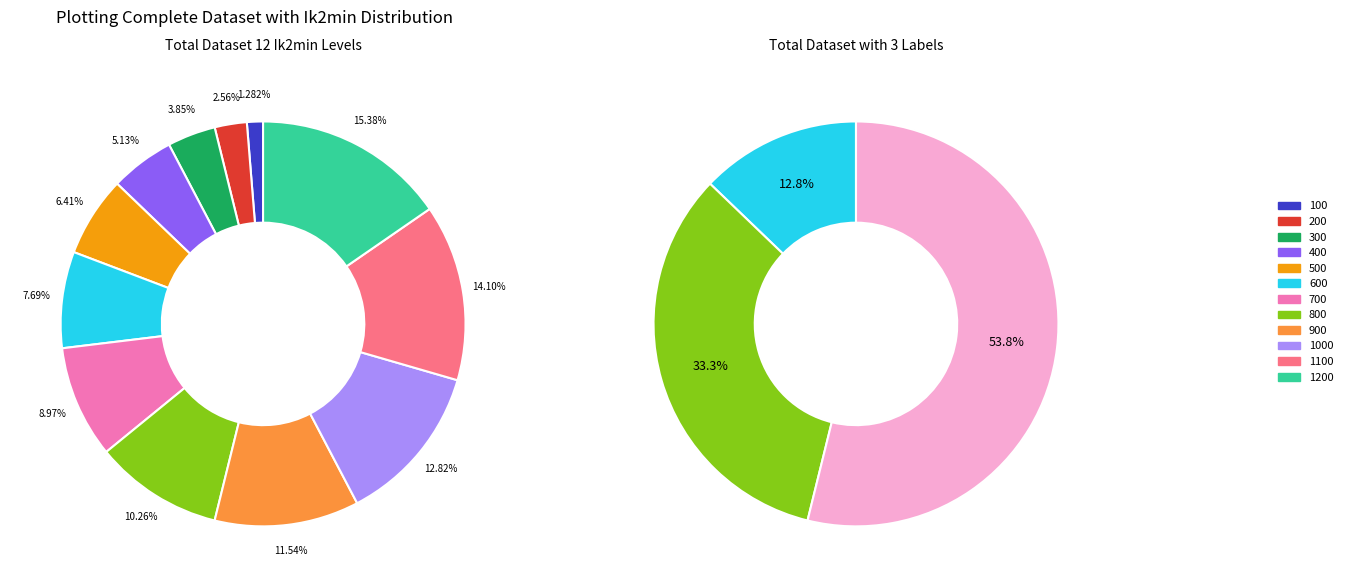

Is there any slice that represents more than half of the pie?

No